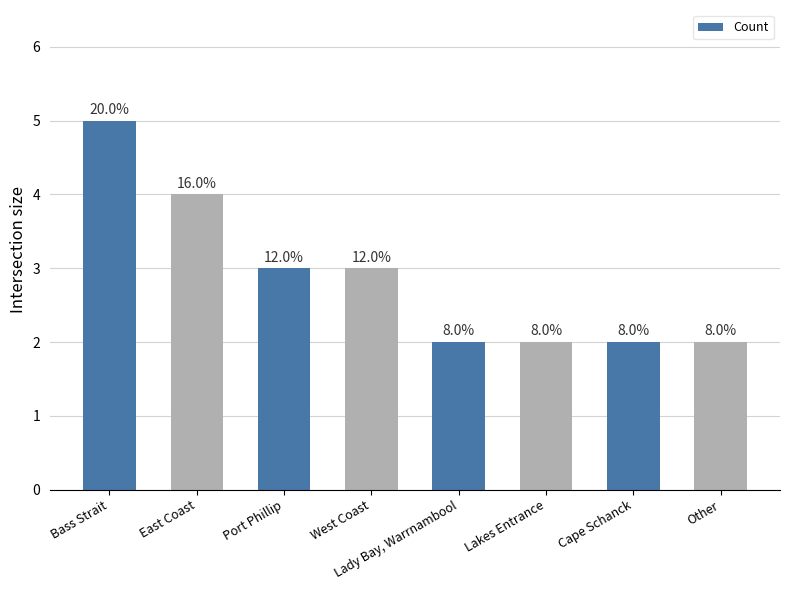

Reading left to right, extract all data points from this chart.

5	4	3	3	2	2	2	2